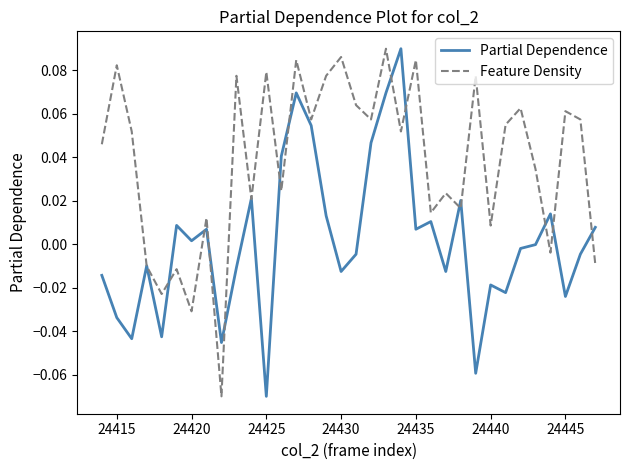

At how many categories does at least one series exceed 0?

31